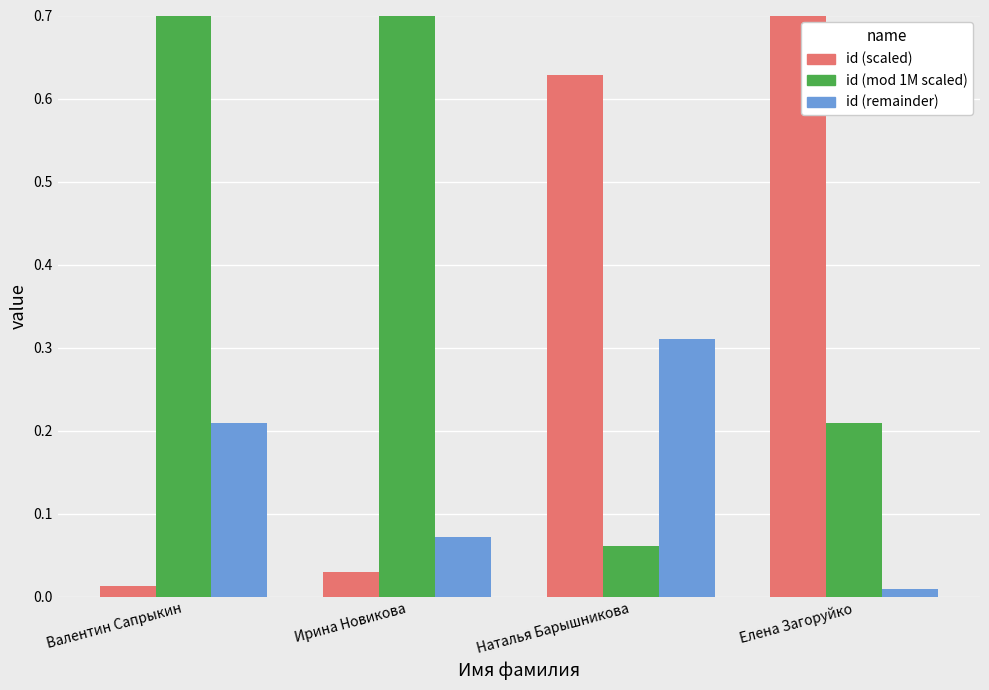

What is the average value of the id (remainder) series?

0.2